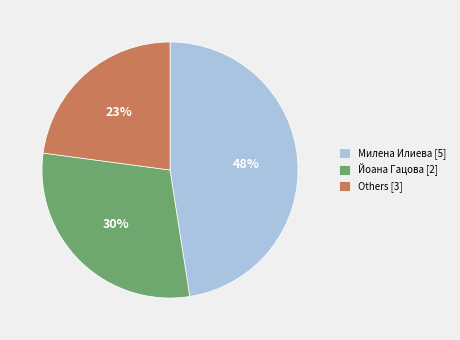

Rank the categories by value from highest to lowest.

Милена Илиева [5], Йоана Гацова [2], Others [3]